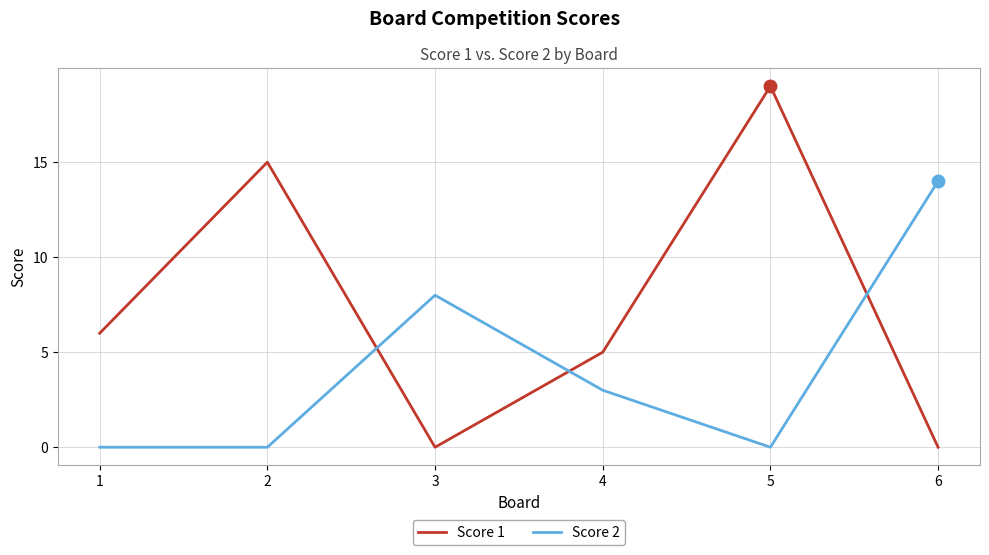

What is the difference between the second highest and second lowest values in the Score 1 series?

15